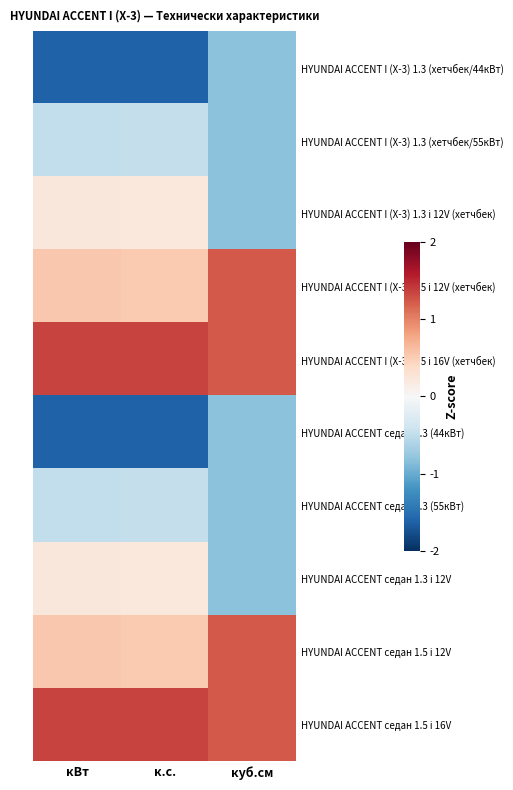

List the series in order of their peak value, highest first.

HYUNDAI ACCENT I (X-3) 1.5 i 16V (хетчбек), HYUNDAI ACCENT седан 1.5 i 16V, HYUNDAI ACCENT I (X-3) 1.5 i 12V (хетчбек), HYUNDAI ACCENT седан 1.5 i 12V, HYUNDAI ACCENT I (X-3) 1.3 i 12V (хетчбек), HYUNDAI ACCENT седан 1.3 i 12V, HYUNDAI ACCENT I (X-3) 1.3 (хетчбек/55кВт), HYUNDAI ACCENT седан 1.3 (55кВт), HYUNDAI ACCENT I (X-3) 1.3 (хетчбек/44кВт), HYUNDAI ACCENT седан 1.3 (44кВт)